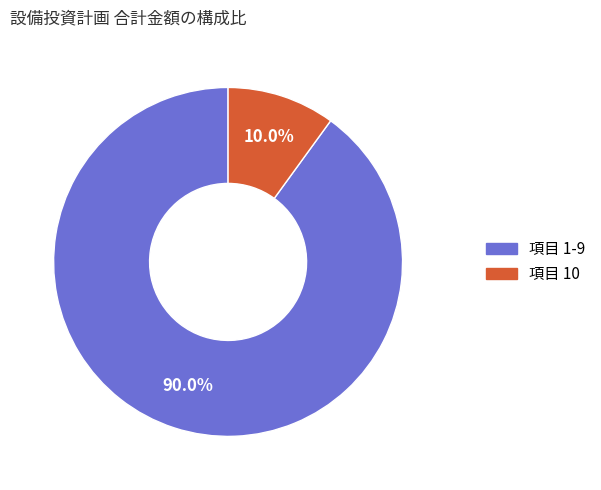

Does any single category account for the majority?

Yes